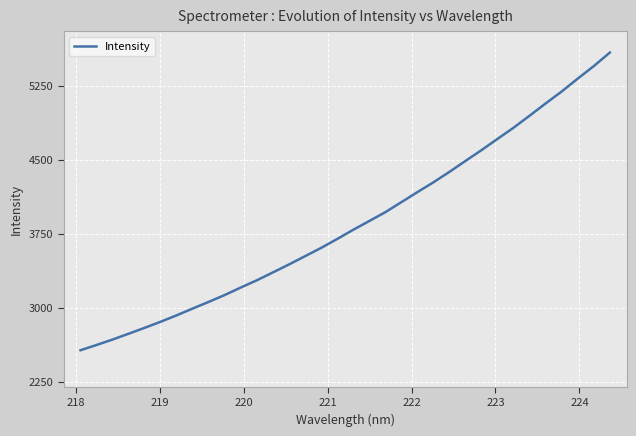

What is the difference between the maximum and second lowest values?

2962.8